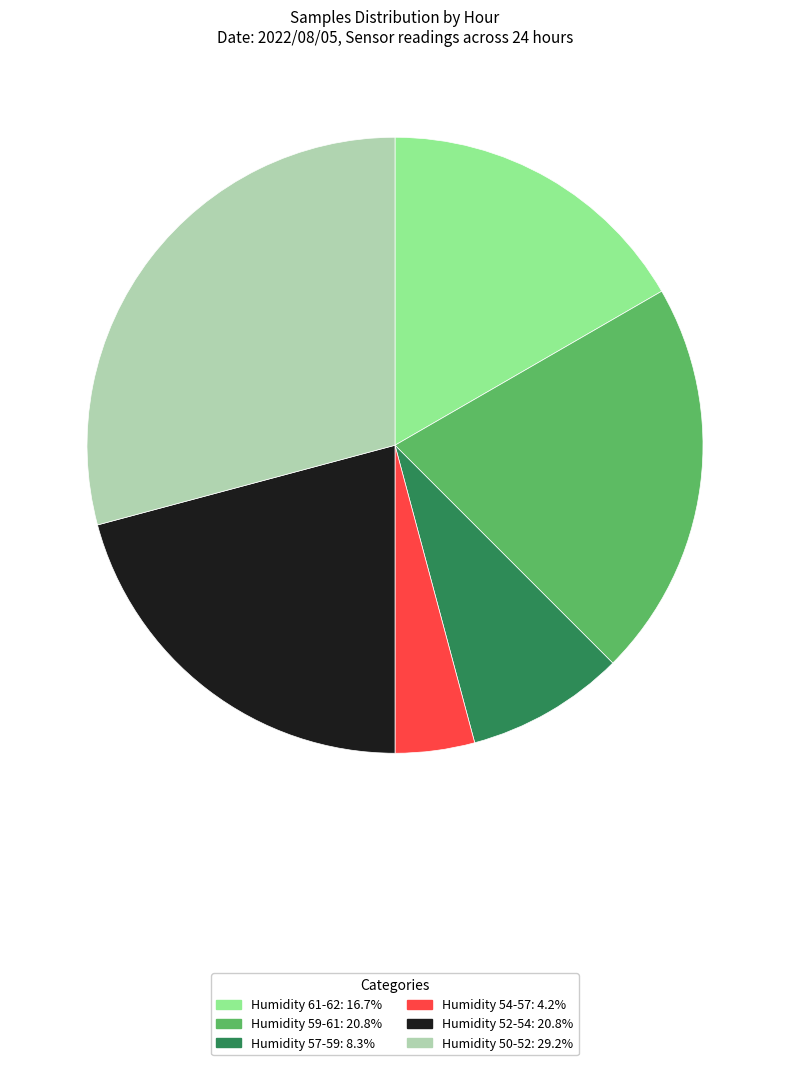

Is there a majority slice in this chart?

No